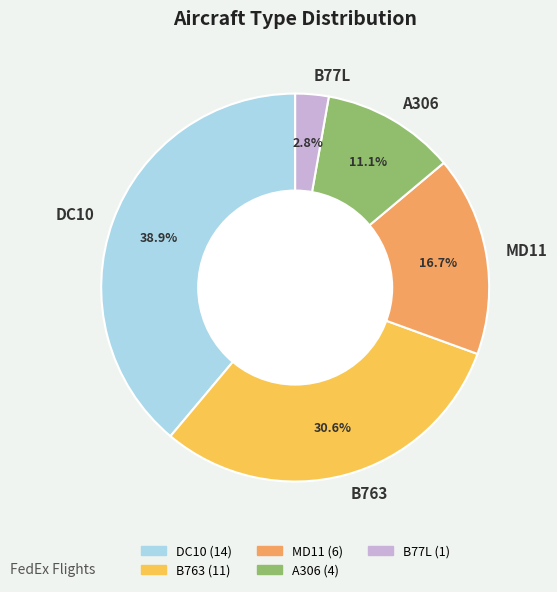

Is it true that B77L is 17% of the pie?

False